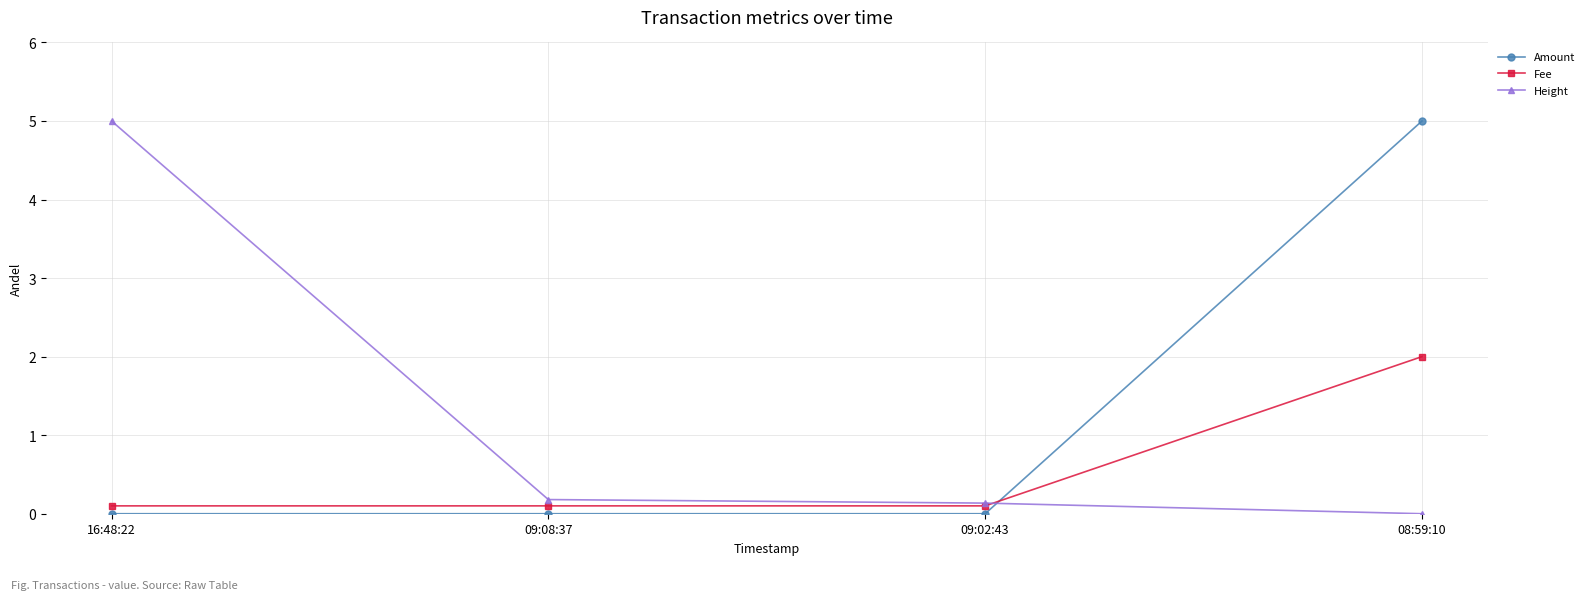

What is the greatest value displayed?

5.0